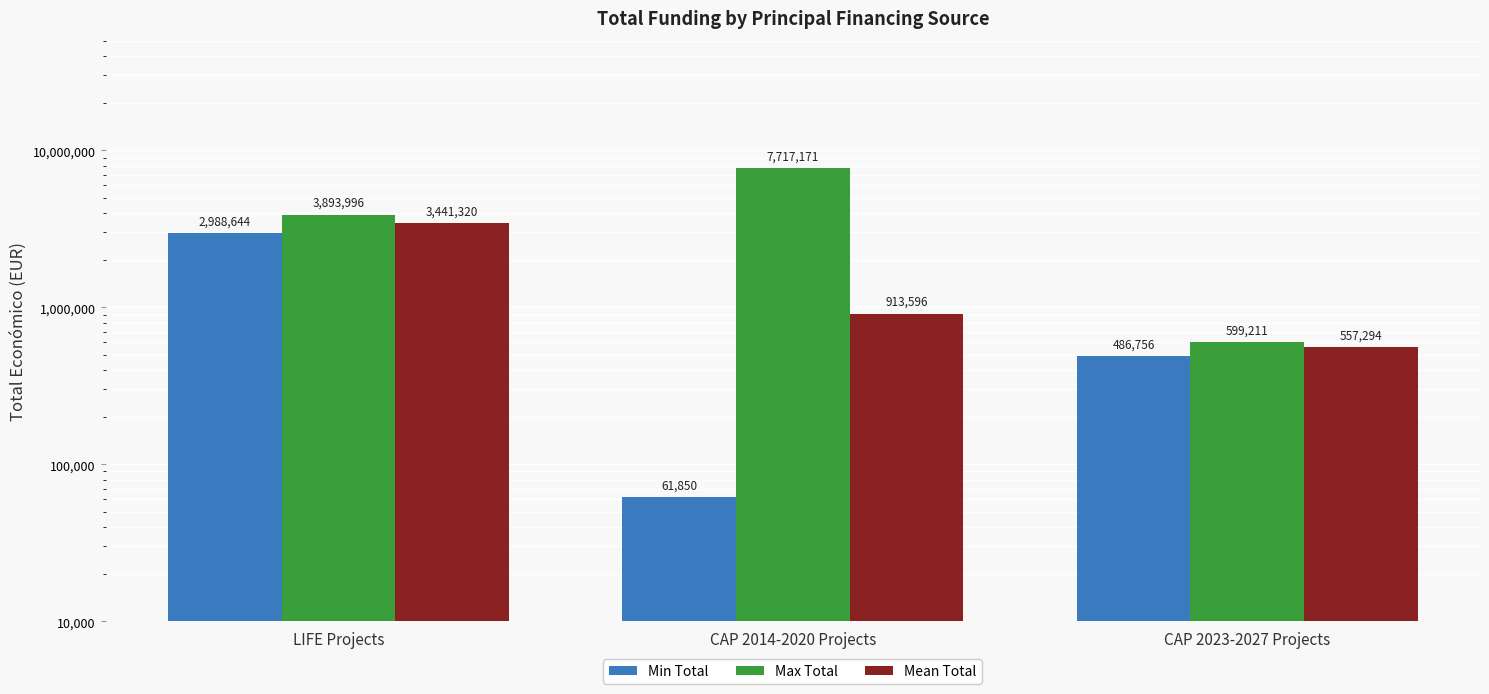

Reading left to right, what are all the values shown in this chart?

Min Total: LIFE Projects=2988644	CAP 2014-2020 Projects=61850	CAP 2023-2027 Projects=486756
Max Total: LIFE Projects=3893996	CAP 2014-2020 Projects=7717171	CAP 2023-2027 Projects=599211
Mean Total: LIFE Projects=3441320	CAP 2014-2020 Projects=913596	CAP 2023-2027 Projects=557294